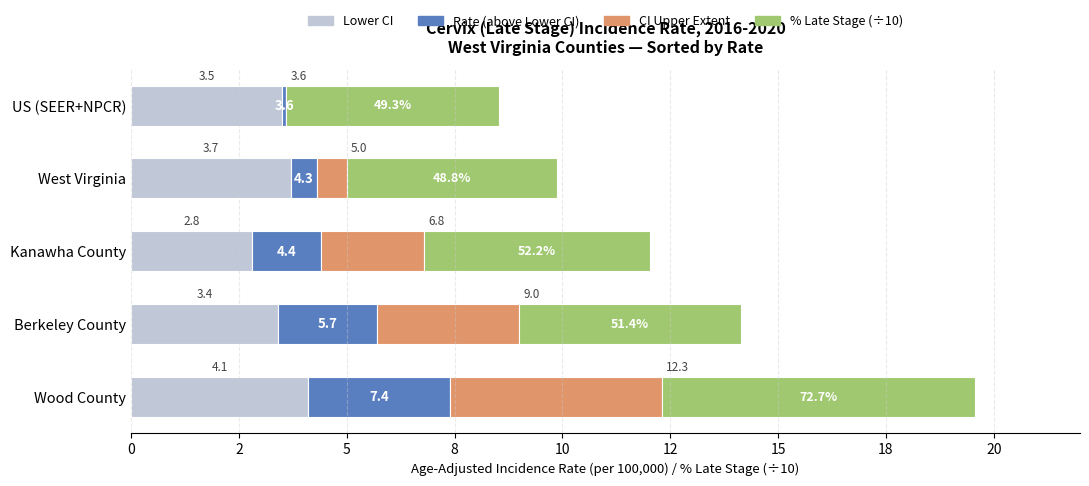

What are all the series names shown in the legend?

Lower CI, Rate (above Lower CI), CI Upper Extent, % Late Stage (÷10)